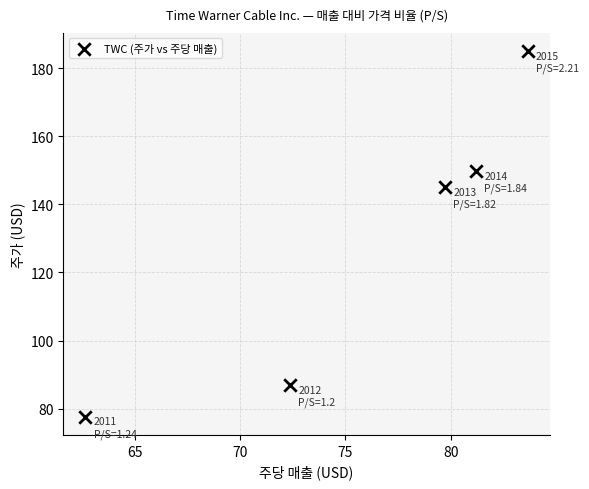

What is the range of X values (max minus min)?

21.0